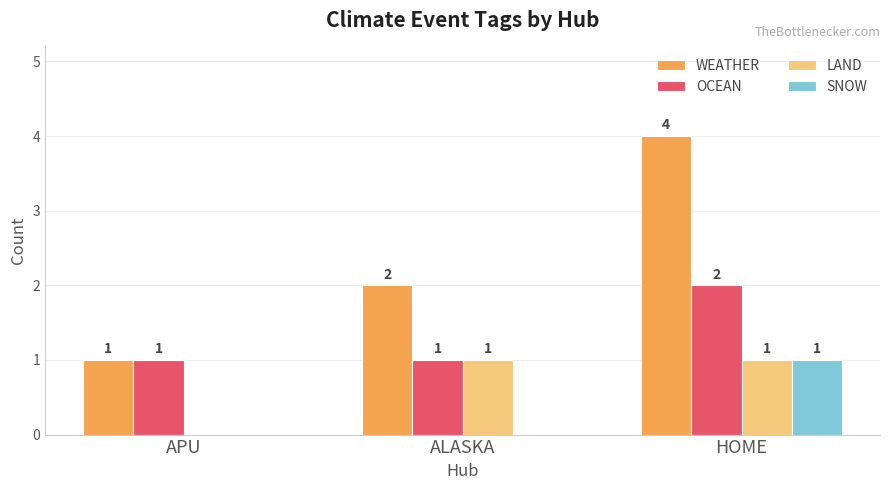

Which category has the highest value across all series?

HOME